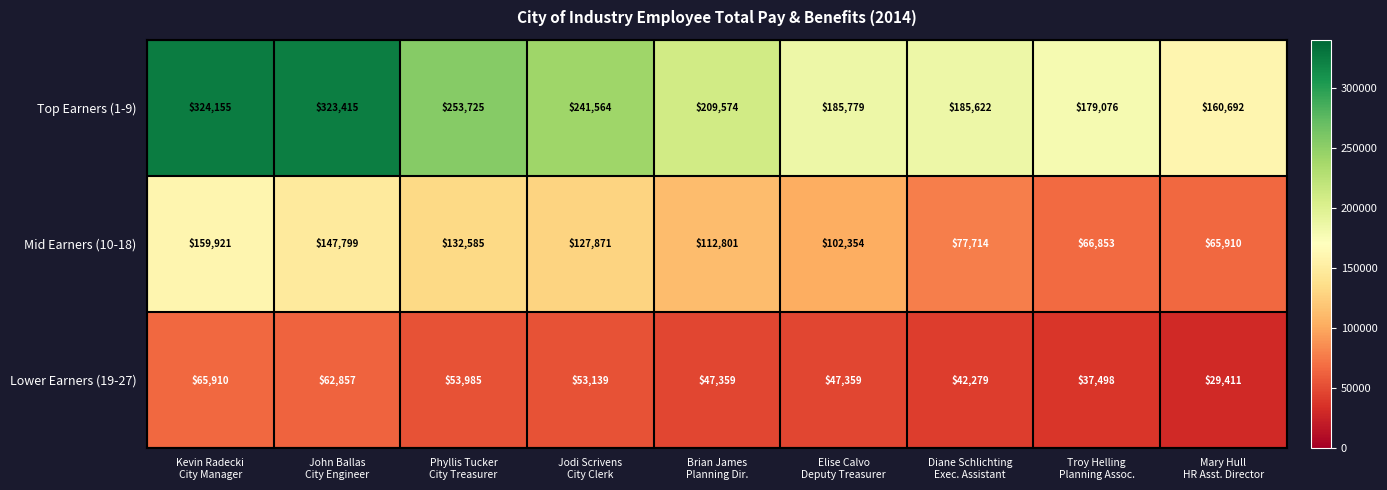

Rank the series by their maximum value, from highest to lowest.

Top Earners (1-9), Mid Earners (10-18), Lower Earners (19-27)